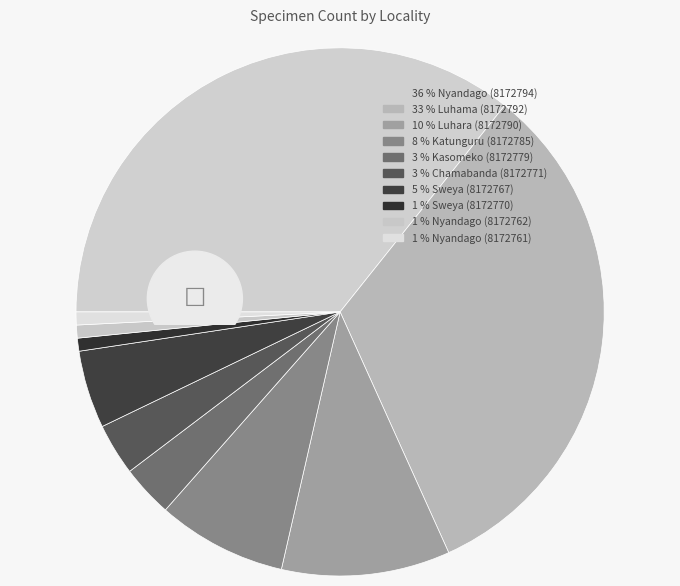

What percentage do Chamabanda (8172771) and Sweya (8172770) together represent?

4.0%